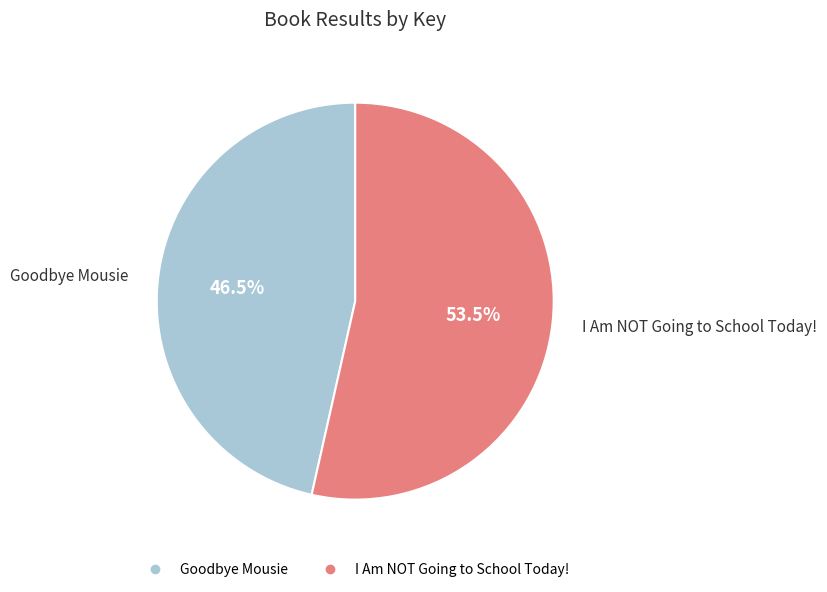

Is the sum of Goodbye Mousie and I Am NOT Going to School Today! greater than half?

Yes